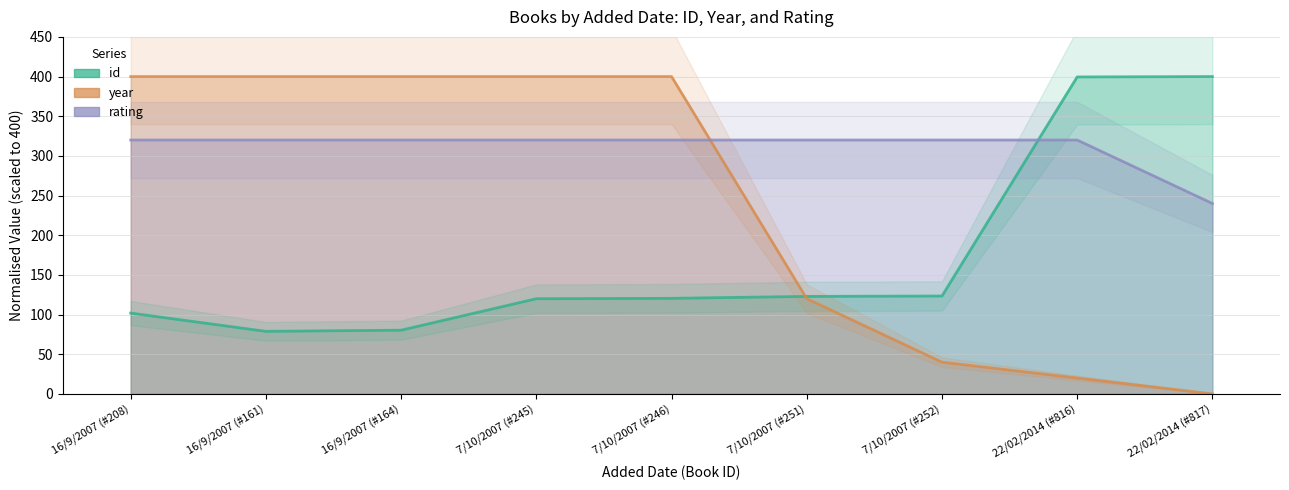

What is the label of the 7th point from the right?

16/9/2007 (#164)